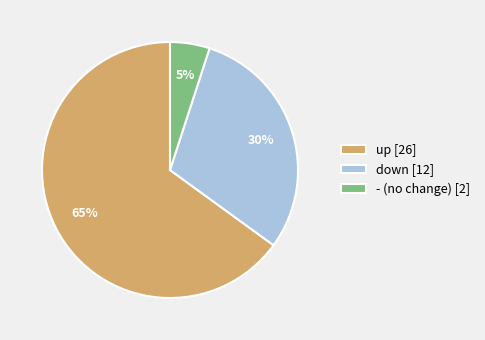

To the nearest percent, what is the difference between the down and up slice percentages?

35%